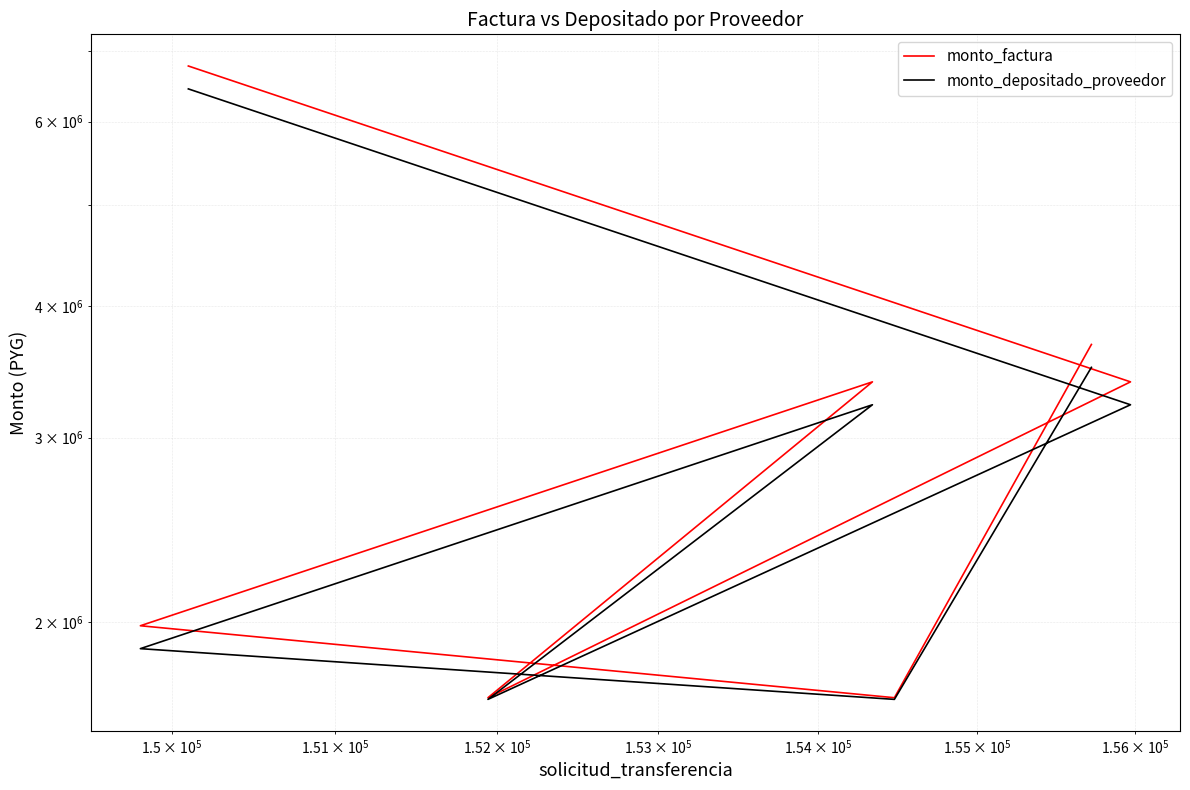

How many values in the monto_depositado_proveedor series are below 3223828?

3